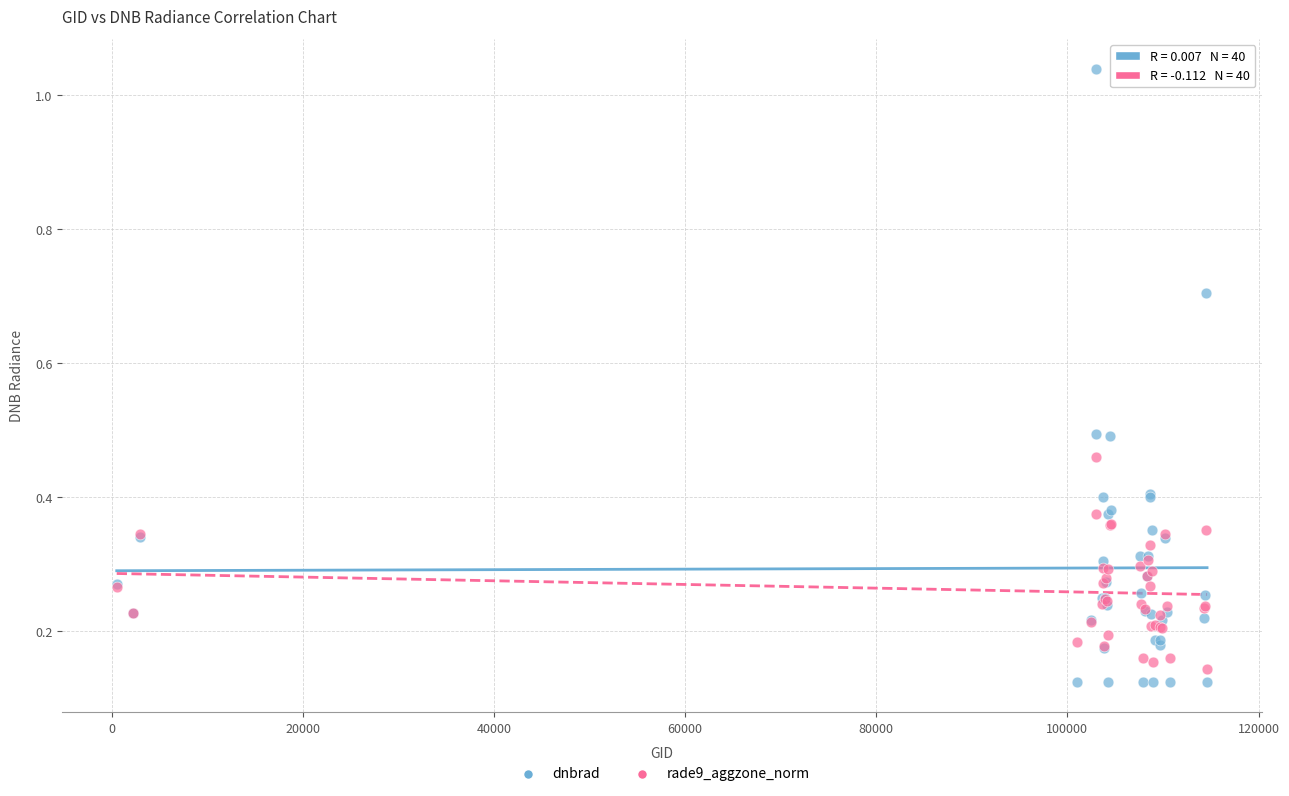

Which series reaches the maximum Y coordinate?

dnbrad